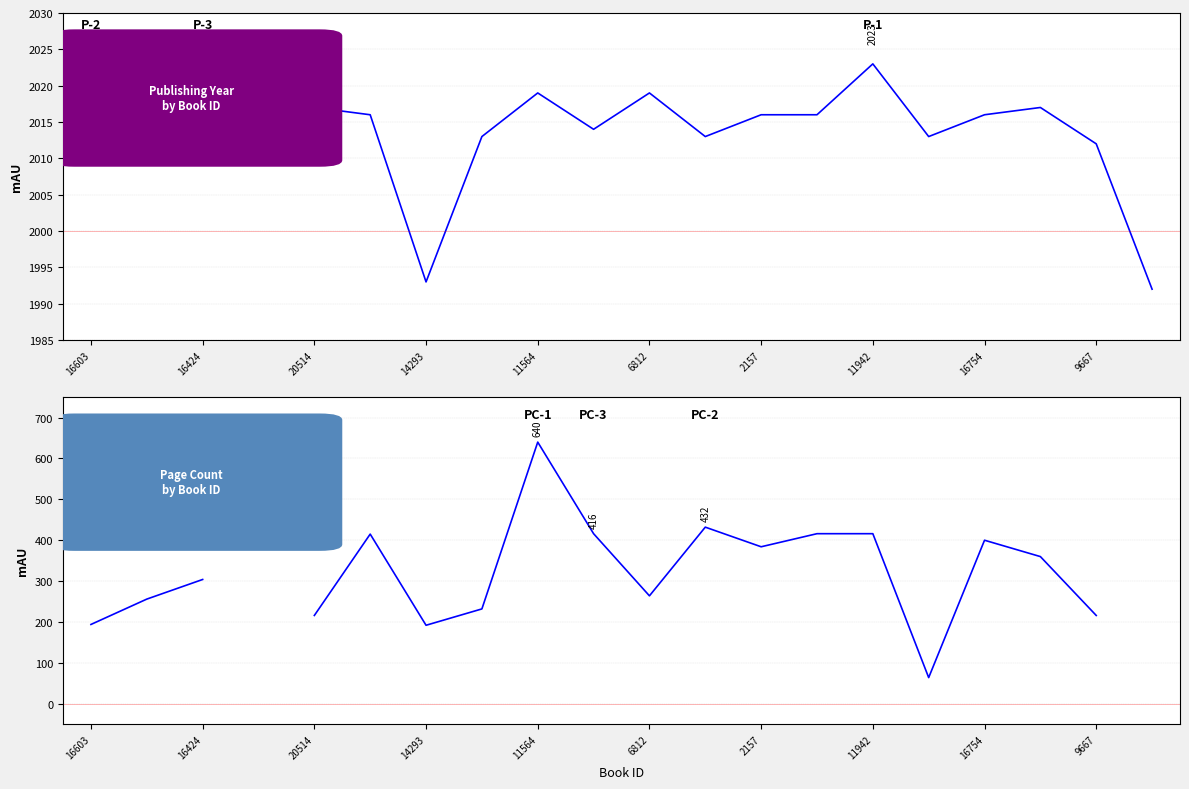

List the series in order of their peak value, highest first.

publishingYear, pageCount